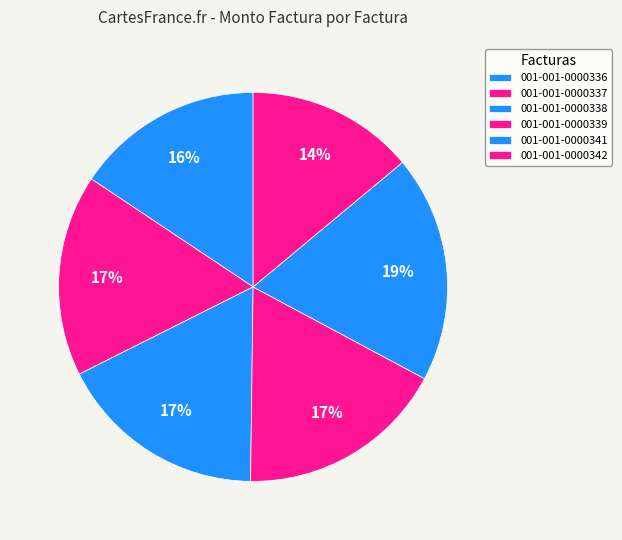

To the nearest percent, what is the average slice percentage?

17%